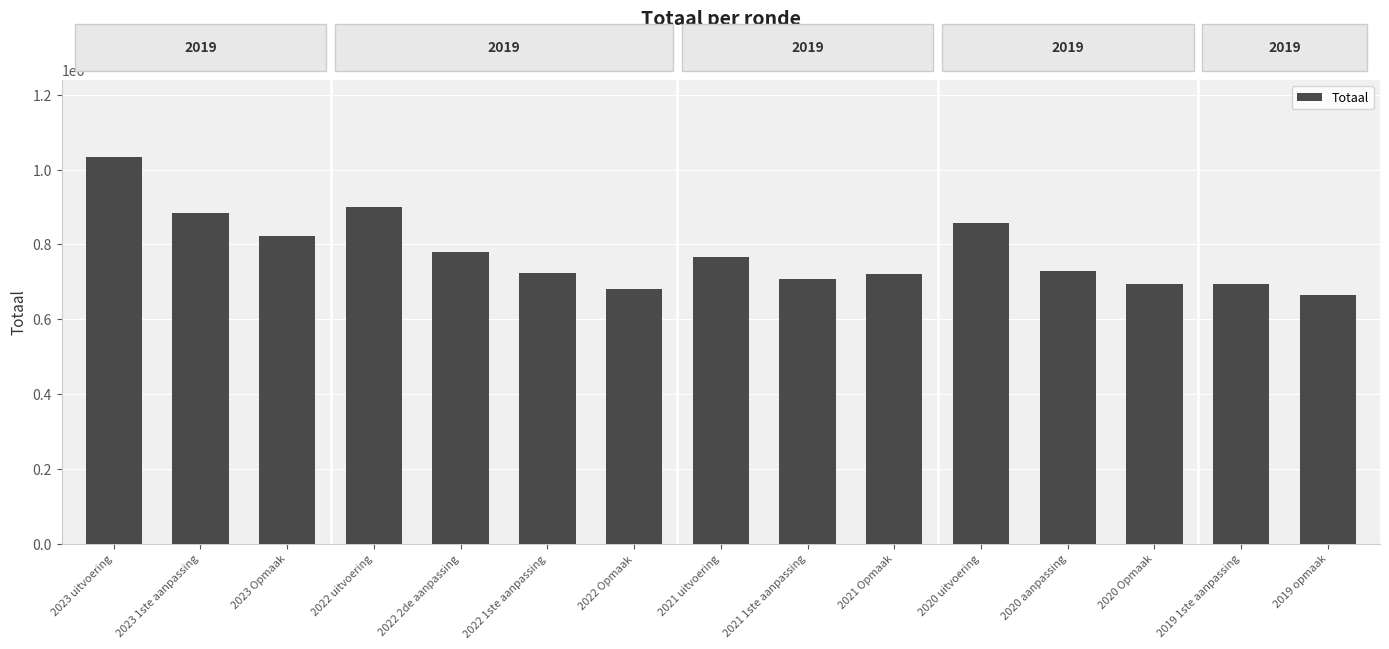

Rank the categories by value from lowest to highest.

2019 opmaak, 2022 Opmaak, 2019 1ste aanpassing, 2020 Opmaak, 2021 1ste aanpassing, 2021 Opmaak, 2022 1ste aanpassing, 2020 aanpassing, 2021 uitvoering, 2022 2de aanpassing, 2023 Opmaak, 2020 uitvoering, 2023 1ste aanpassing, 2022 uitvoering, 2023 uitvoering